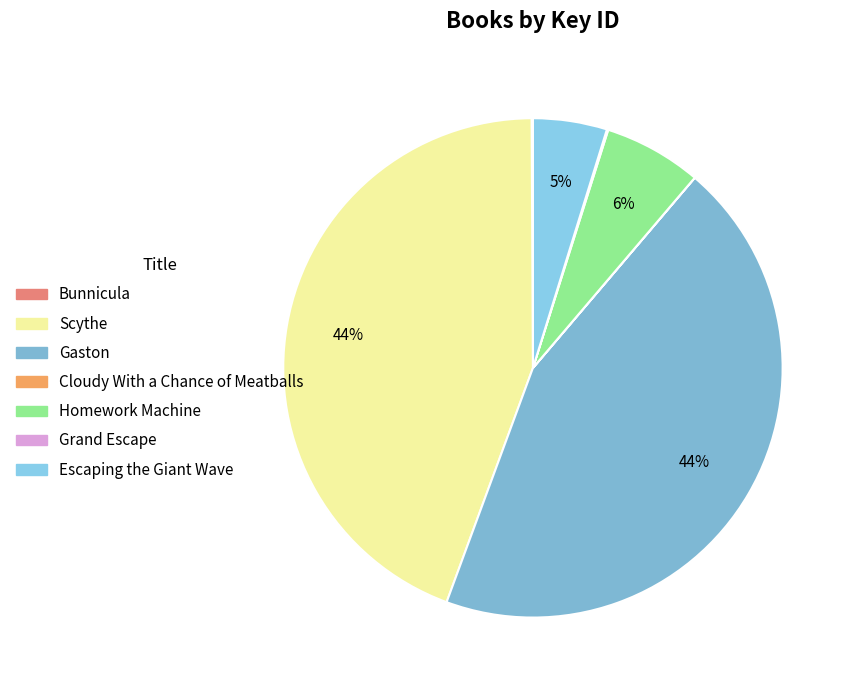

Combined, do Cloudy With a Chance of Meatballs and Bunnicula account for over 50%?

No